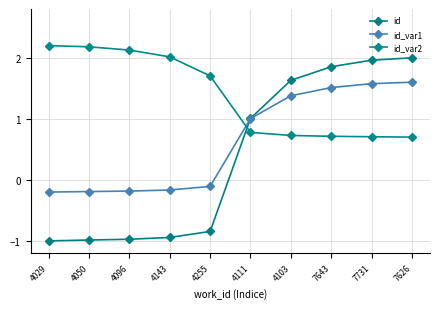

Count the number of categories in the chart.

10